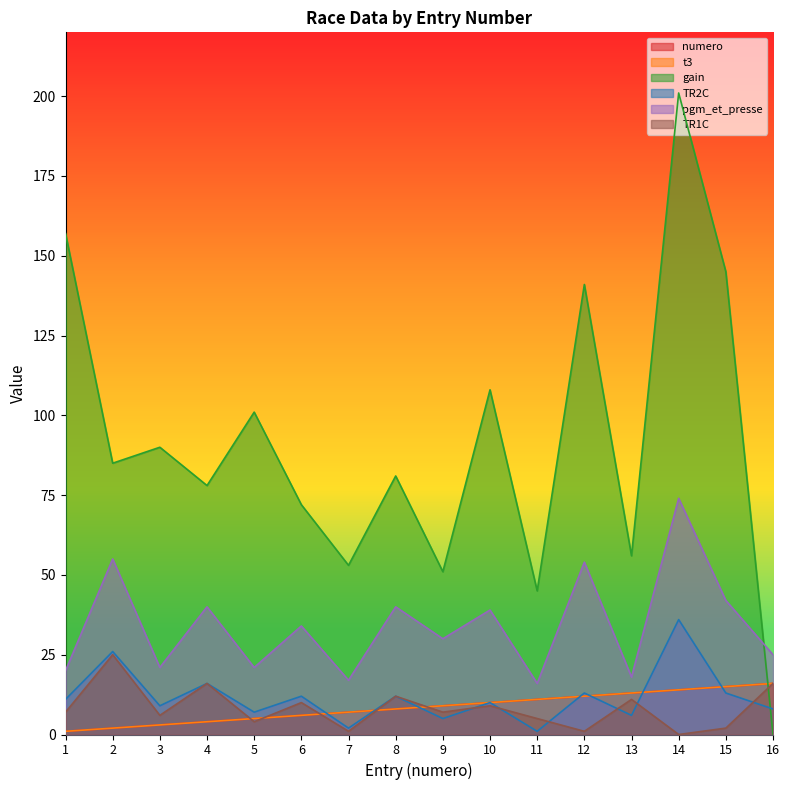

How many times do t3 and gain cross each other?

1